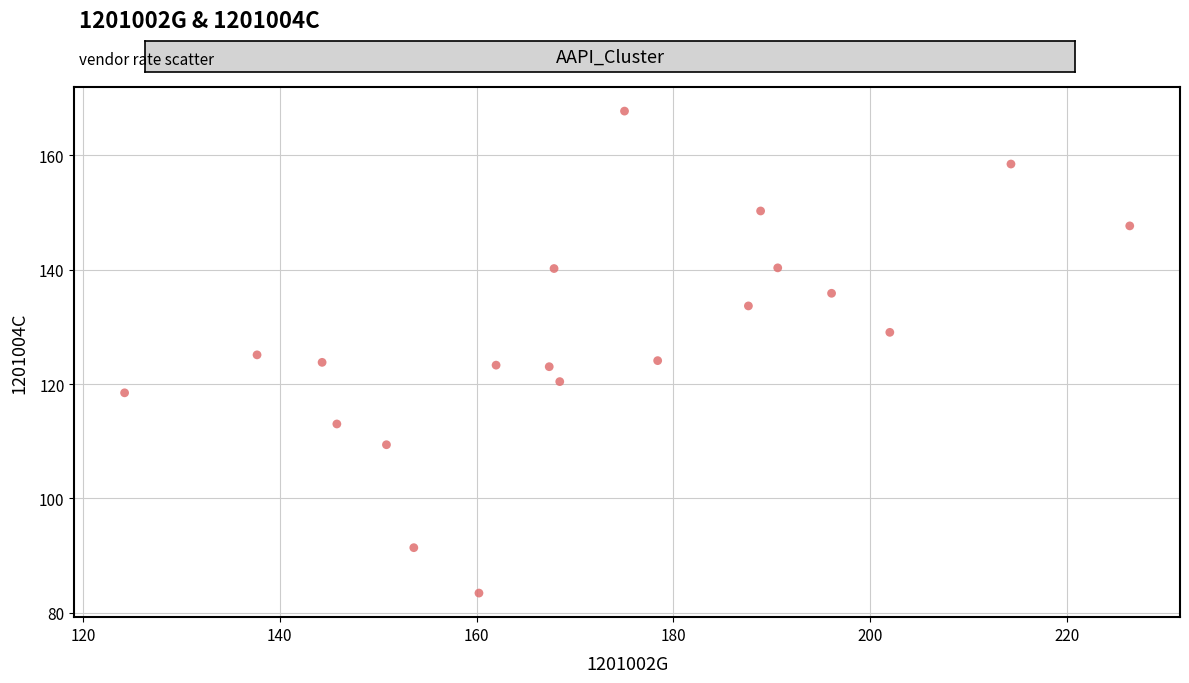

What is the range of Y values (max minus min)?

84.3